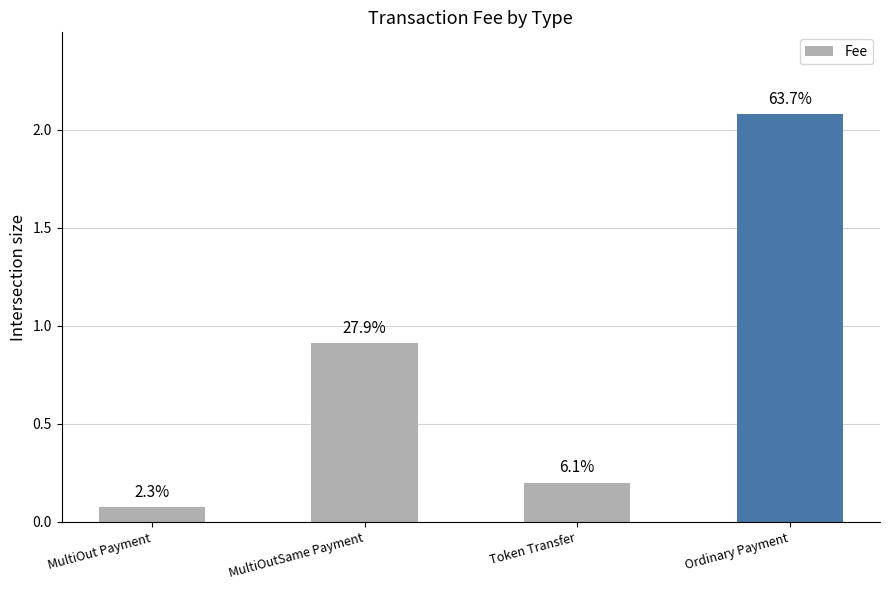

Rank the categories by value from highest to lowest.

Ordinary Payment, MultiOutSame Payment, Token Transfer, MultiOut Payment